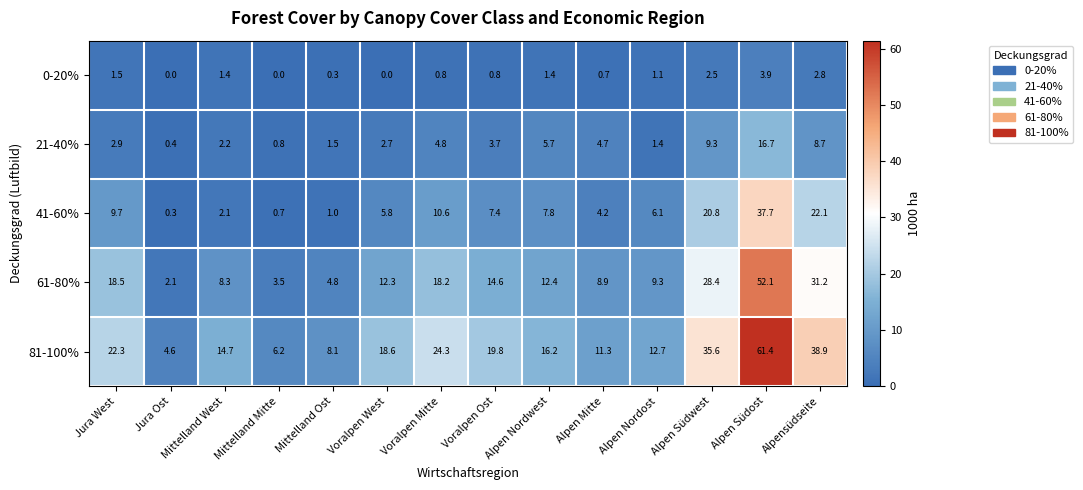

Read the 61-80% value at Mittelland Mitte.

3.5